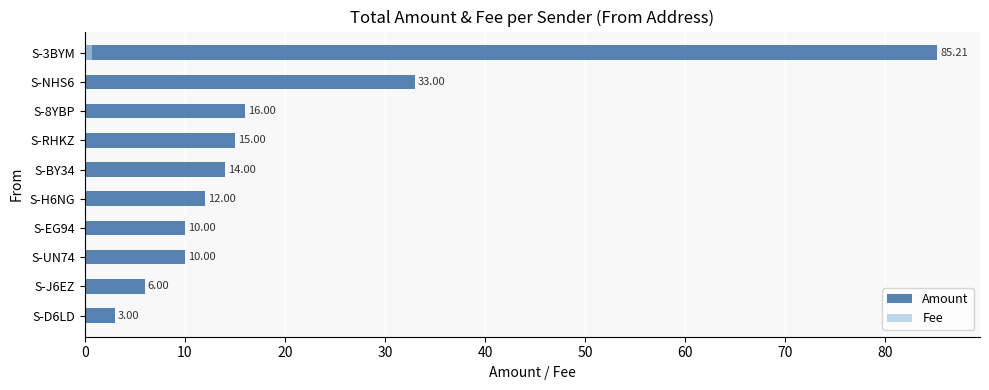

At how many categories does at least one series exceed 67?

1